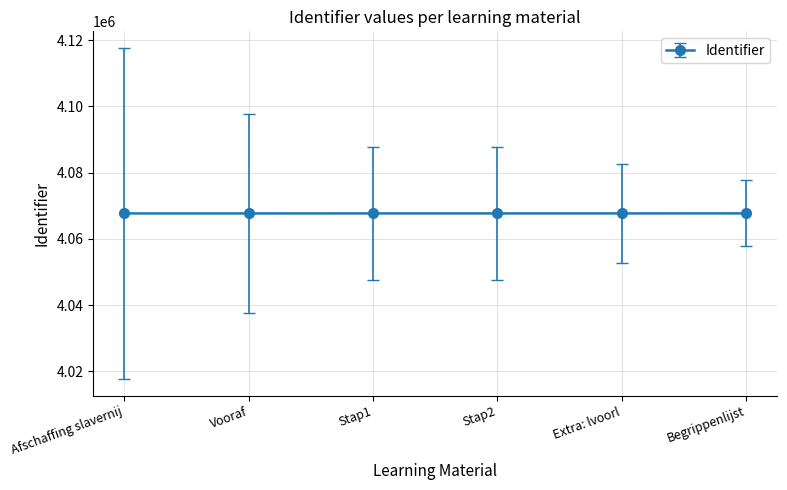

Approximately how many times larger is the value at Afschaffing slavernij compared to Stap1?

1.0